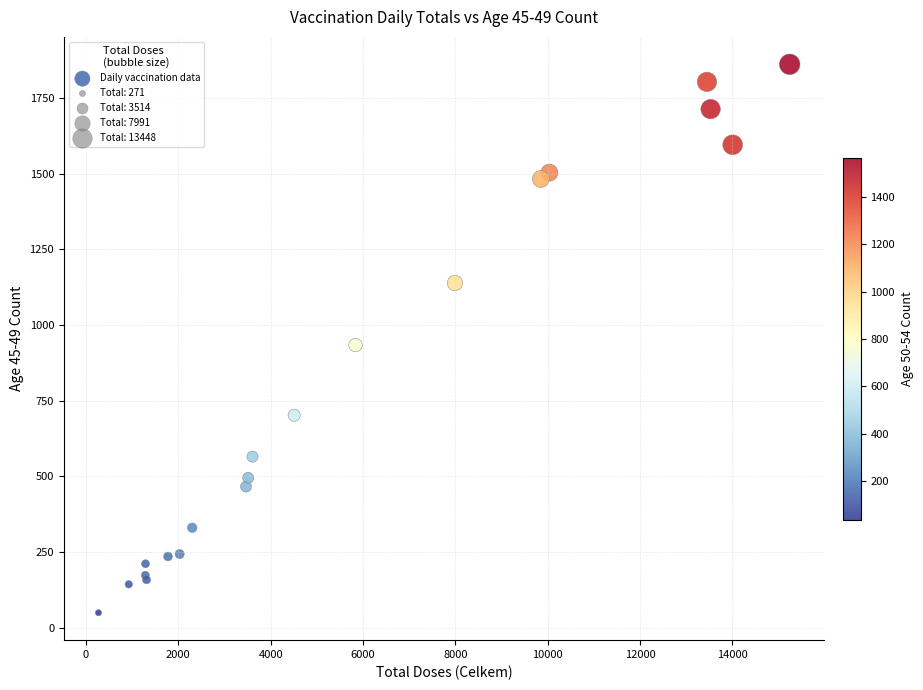

What Y value in the scatter plot is closest to 955?

934